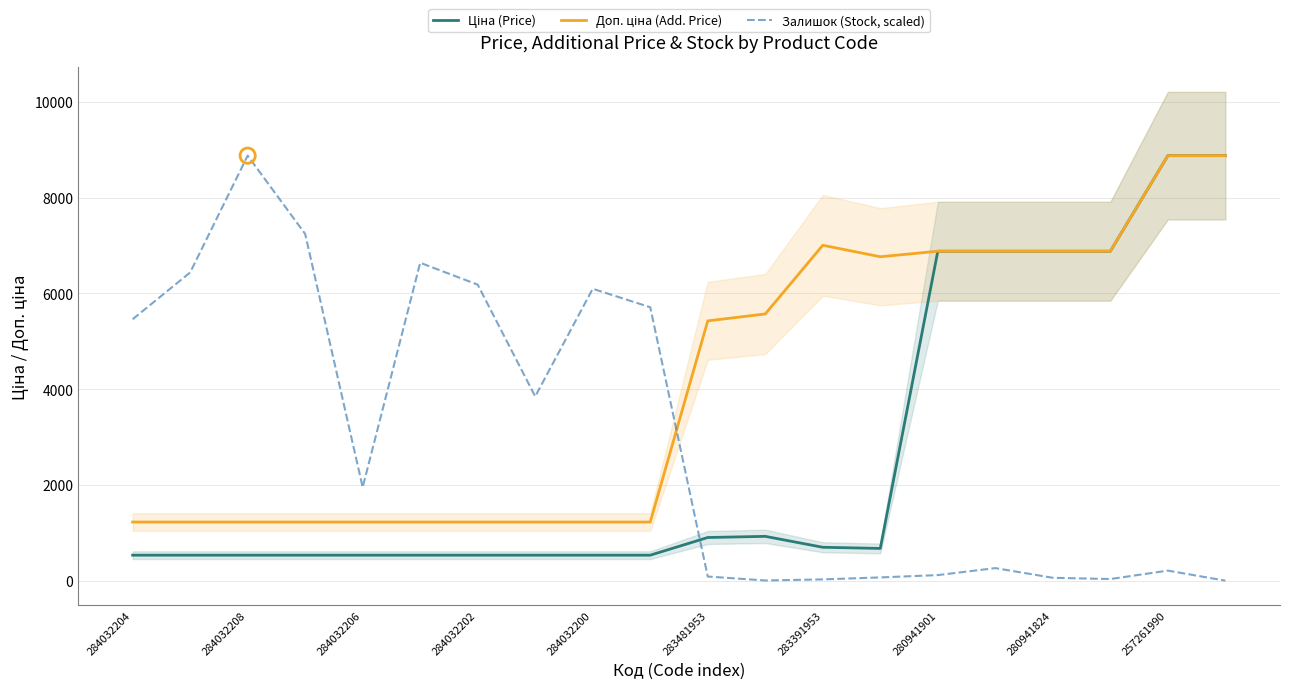

What are all the series names shown in the legend?

Ціна (Price), Доп. ціна (Add. Price), Залишок (Stock, scaled)